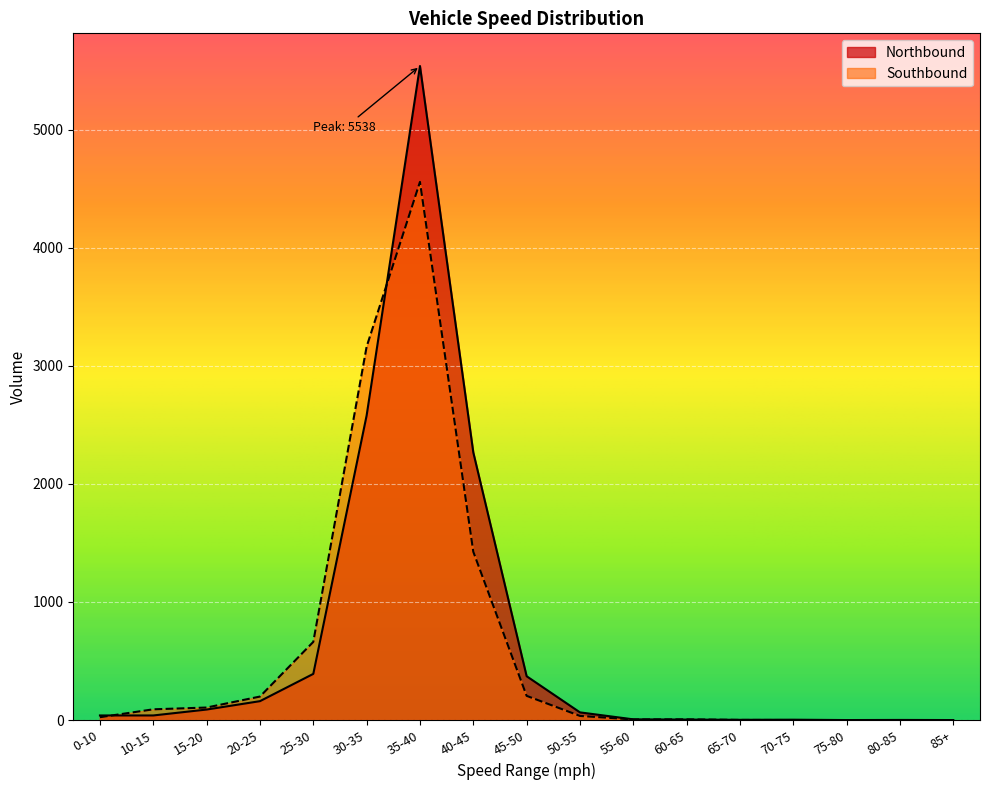

What is the difference between the Southbound values at 0-10 and 30-35?

3138